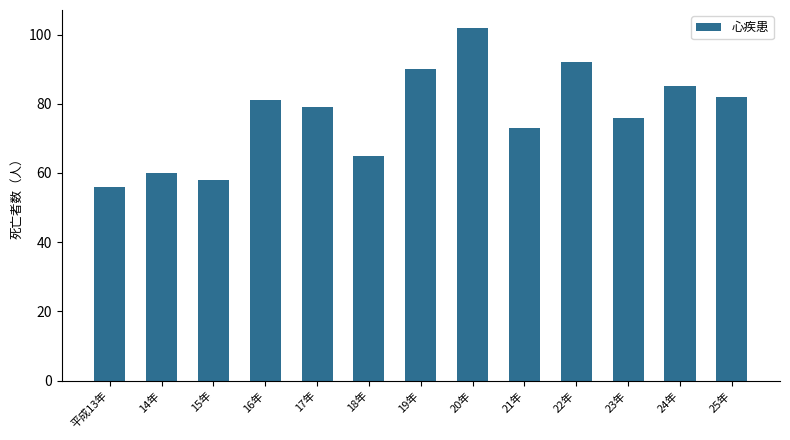

At which label does the data first exceed 79?

16年